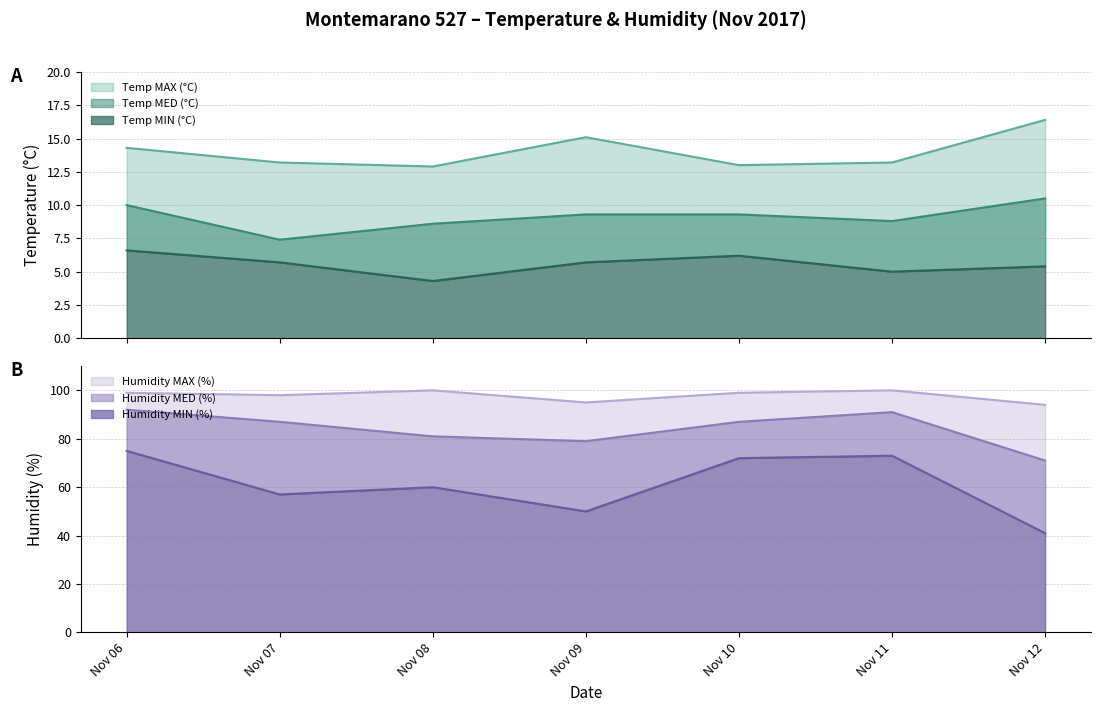

Read the Temp MIN (°C) value at Nov 06.

6.6